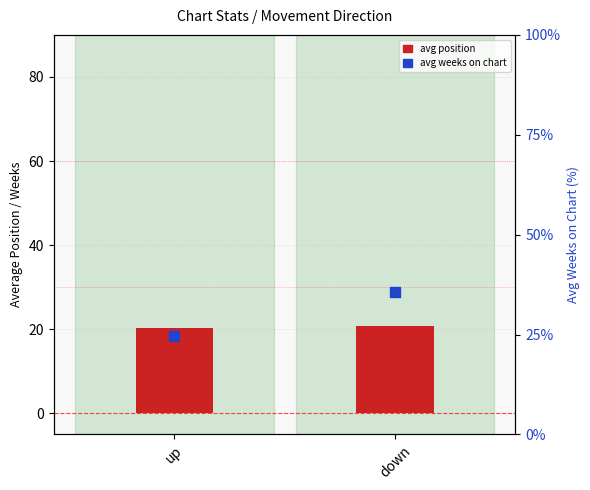

At which category is the sum across all series the highest?

down